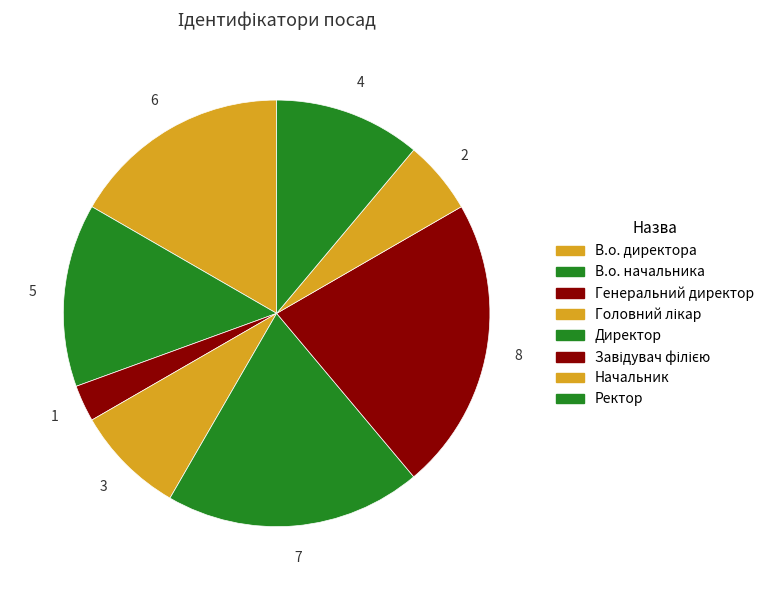

To the nearest percent, what percentage of the pie is В.о. начальника?

14%